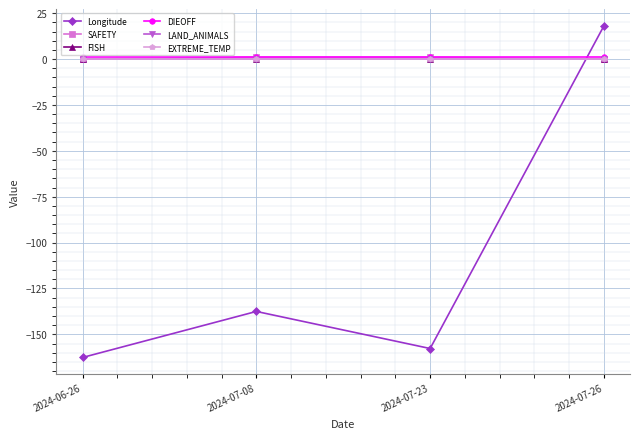

Does the chart have visible grid lines?

Yes